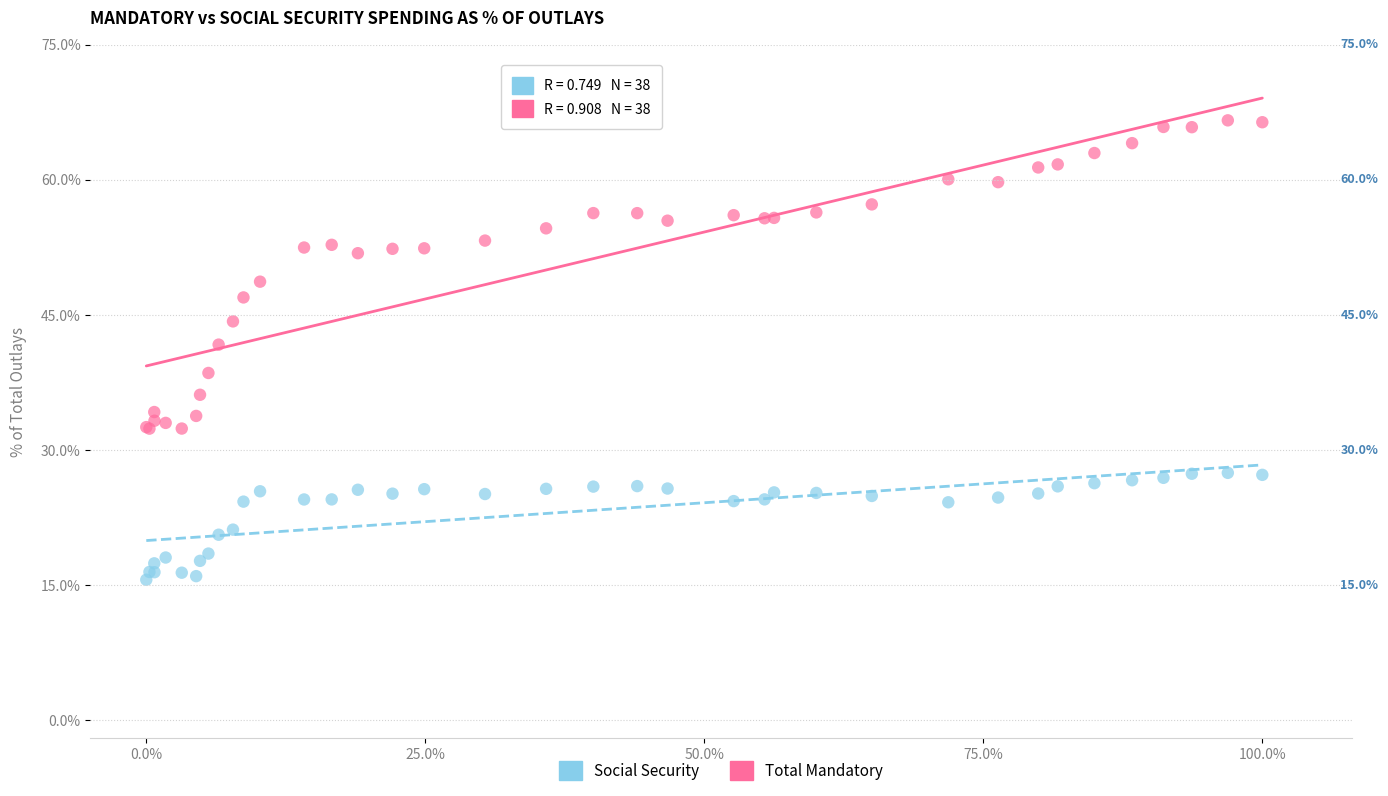

Which series has the largest Y range (max minus min)?

Total Mandatory